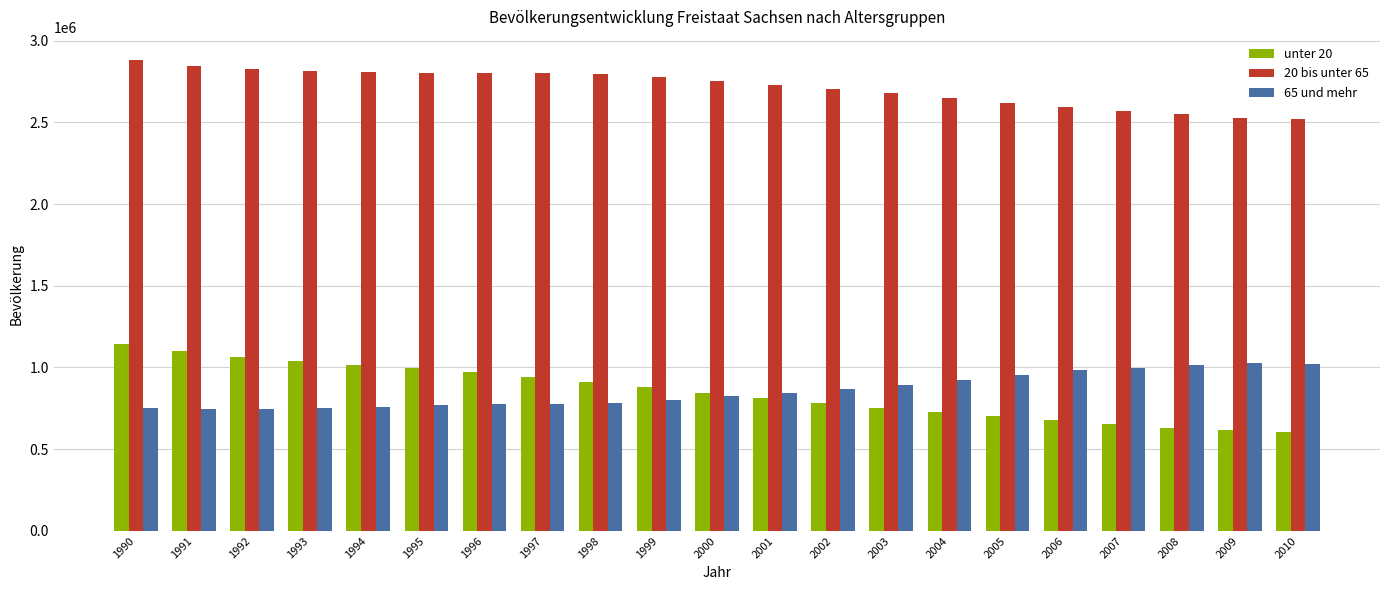

The value of 65 und mehr at 1995 is 768896. True or false?

True